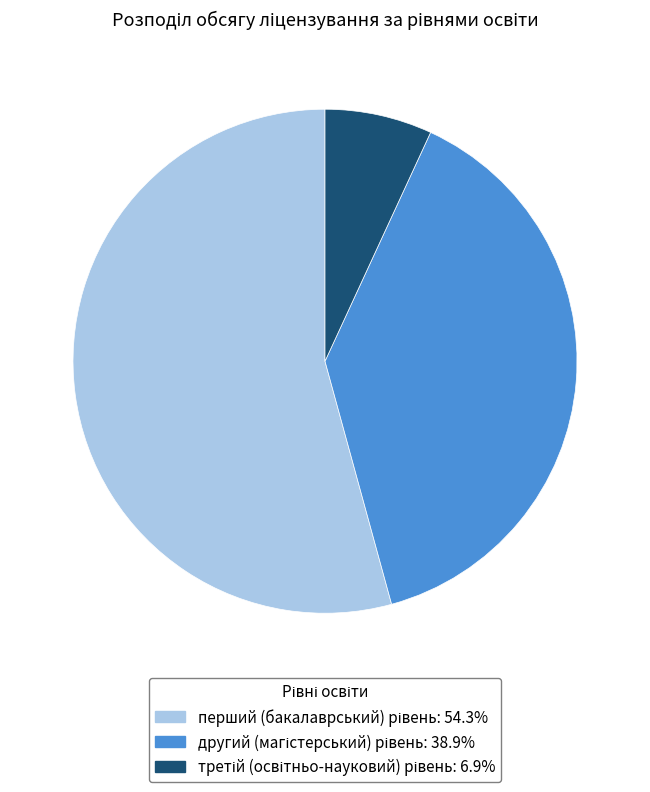

Does any single category account for the majority?

Yes